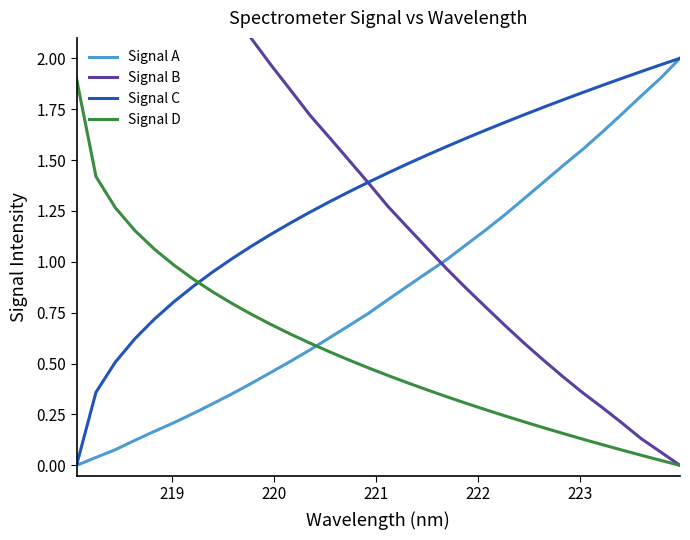

How many times do Signal D and Signal C cross each other?

1